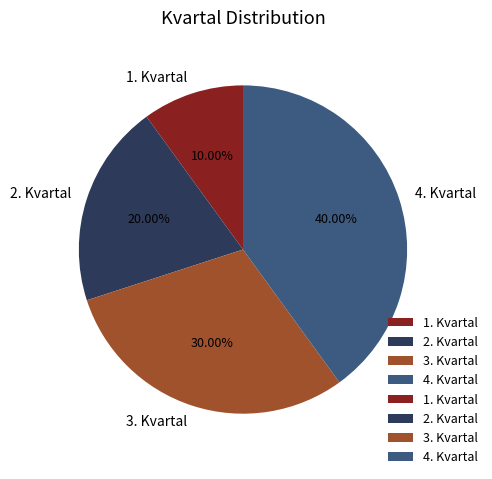

Which category has the smallest portion of the pie?

1. Kvartal